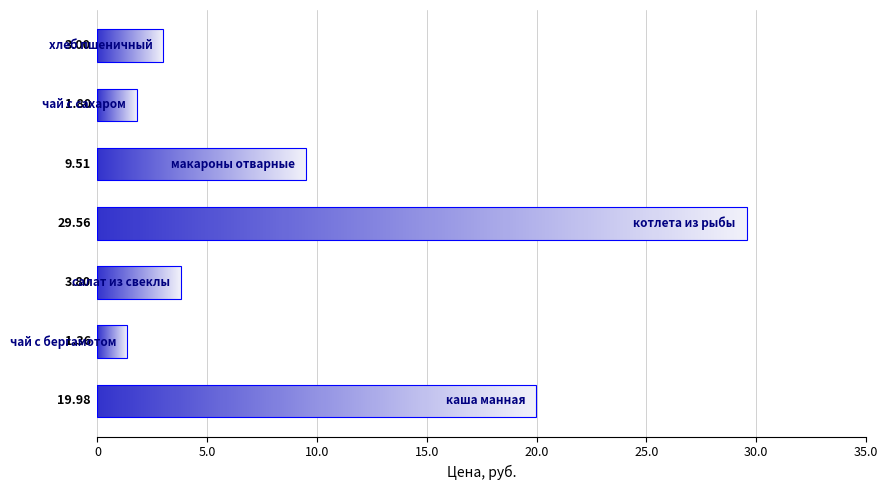

What is the difference between the maximum and minimum values?

28.2